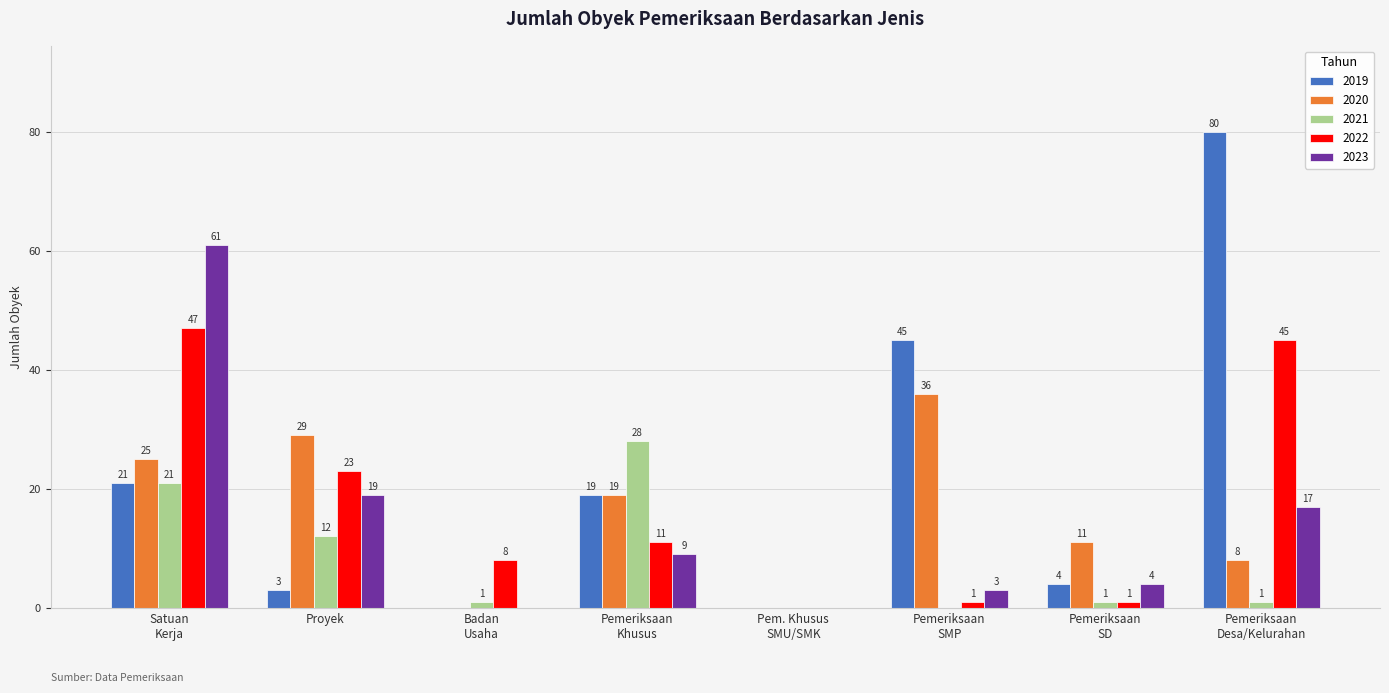

At which category is the sum across all series the highest?

Satuan
Kerja